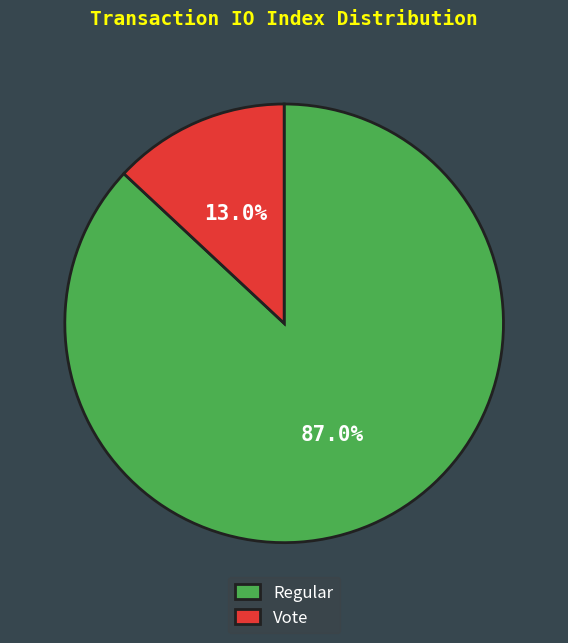

Rank the categories by value from highest to lowest.

Regular, Vote